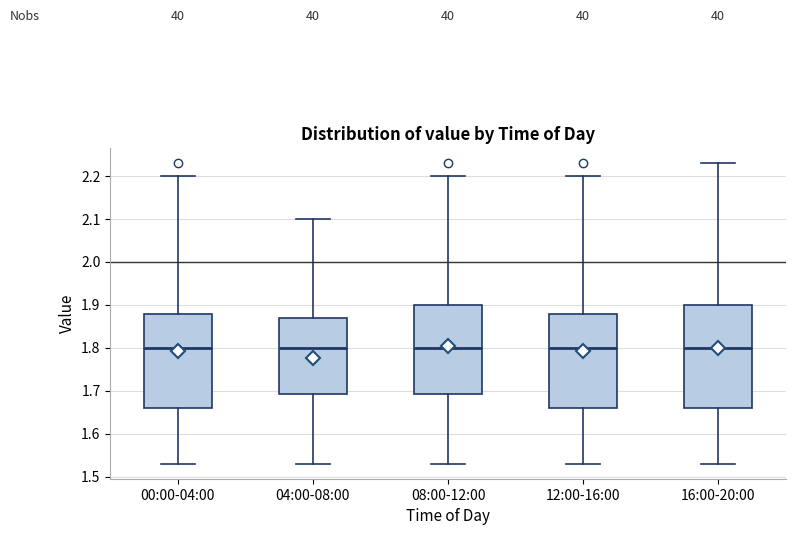

Which box is the tallest, from its lower edge to its upper edge?

16:00-20:00